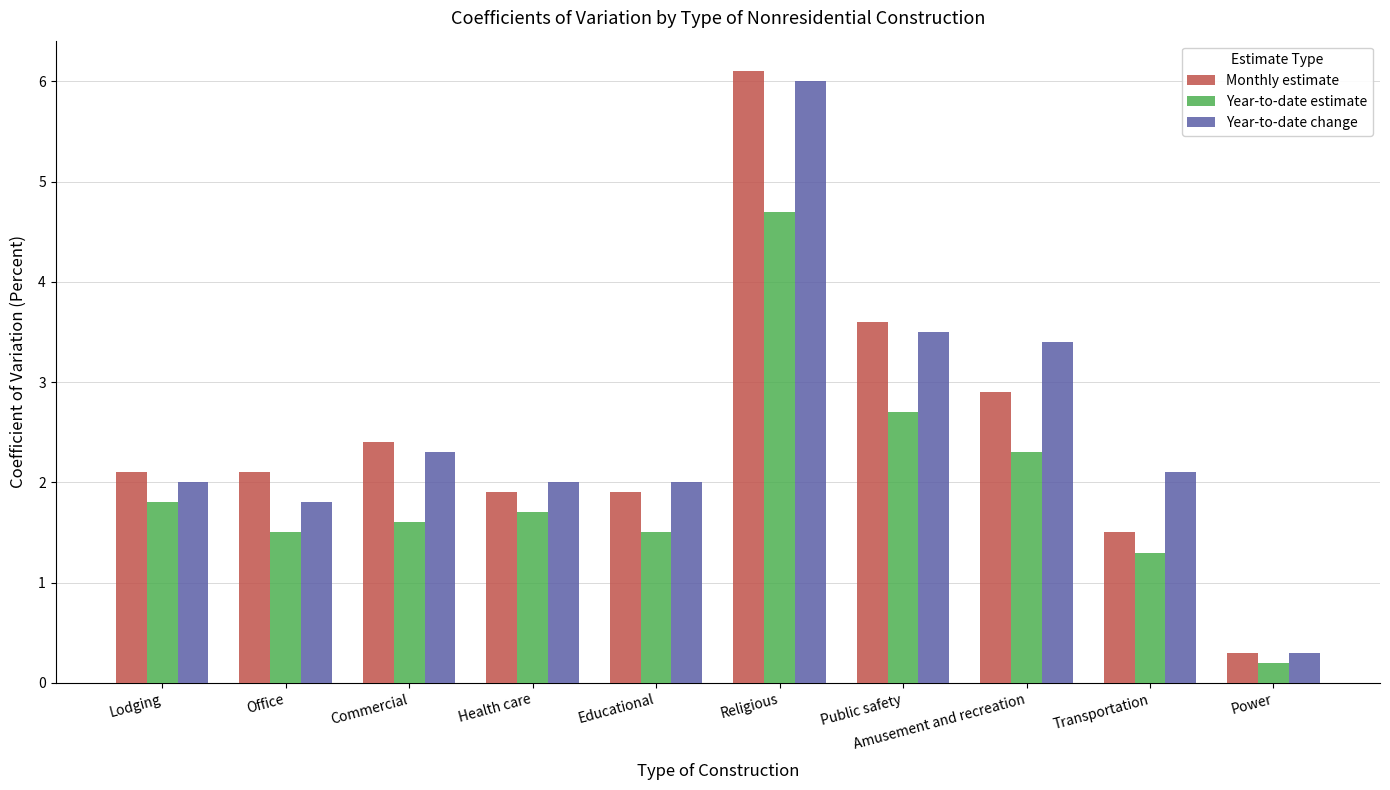

The value of Year-to-date estimate at Office is 2.5. True or false?

False